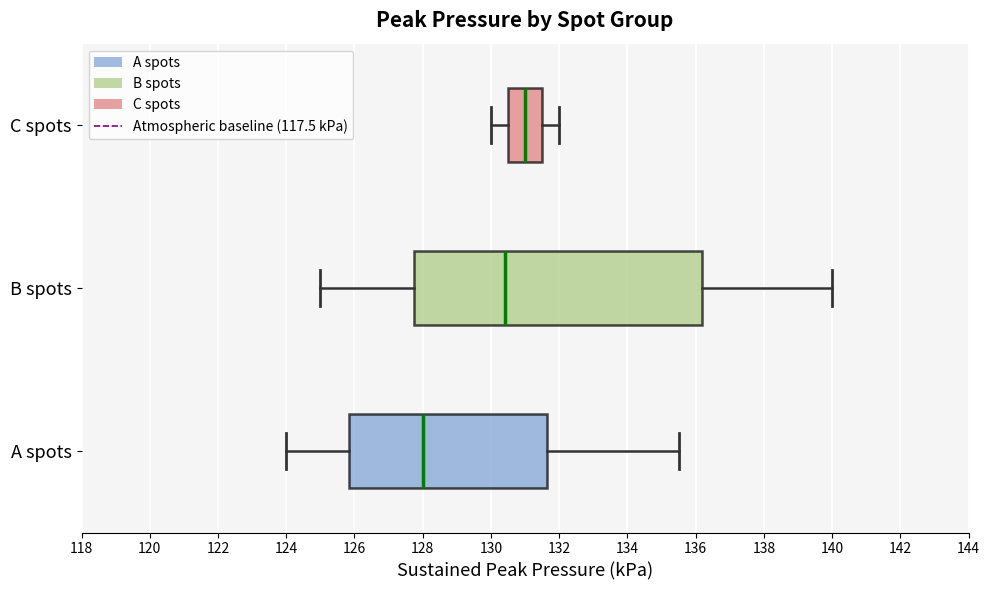

Which box is the widest, from its left edge to its right edge?

B spots